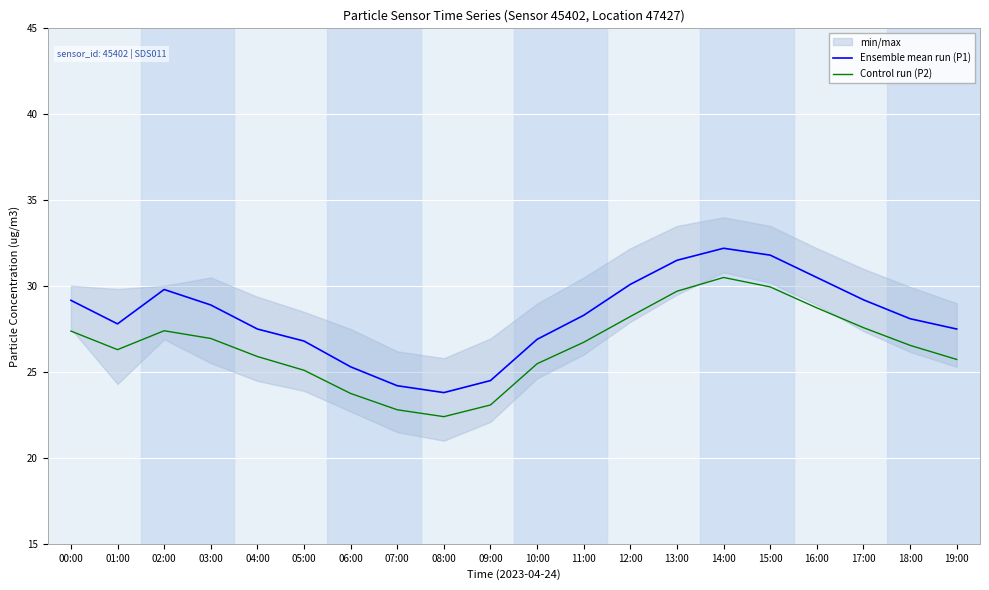

At which label does Control run (P2) reach its peak?

14:00